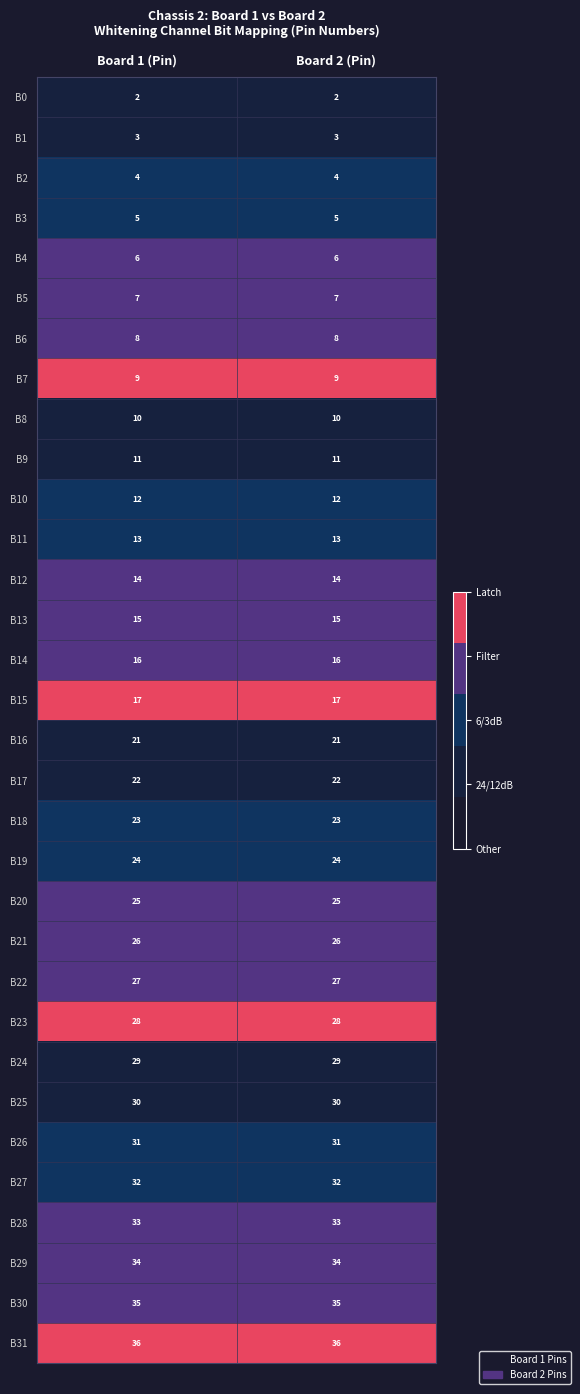

The value of B29 at Board 1 (Pin) is 34. True or false?

True